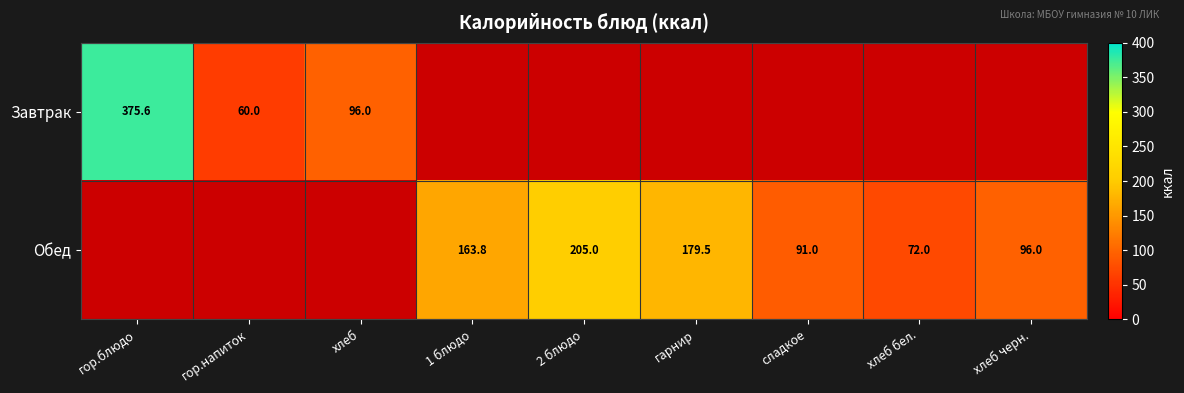

True or false: Обед has a value of 179.5 at гарнир.

True